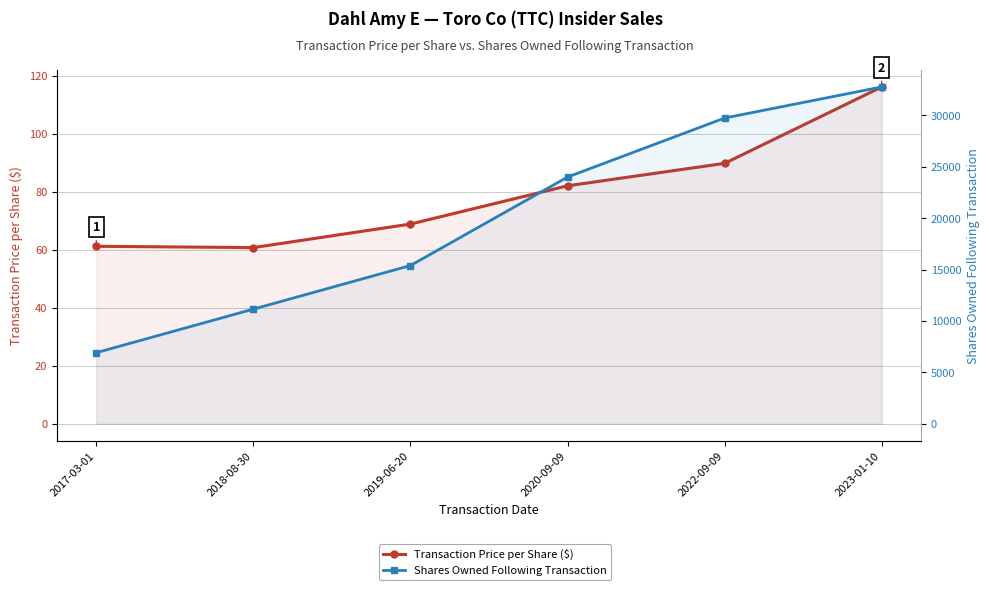

Count the number of data series in this chart.

2